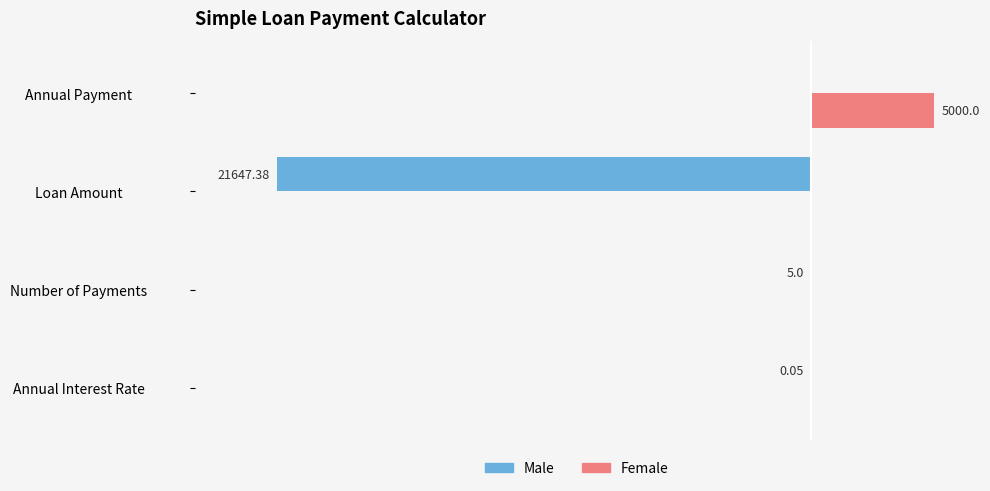

At which category is the sum across all series the highest?

Annual Payment